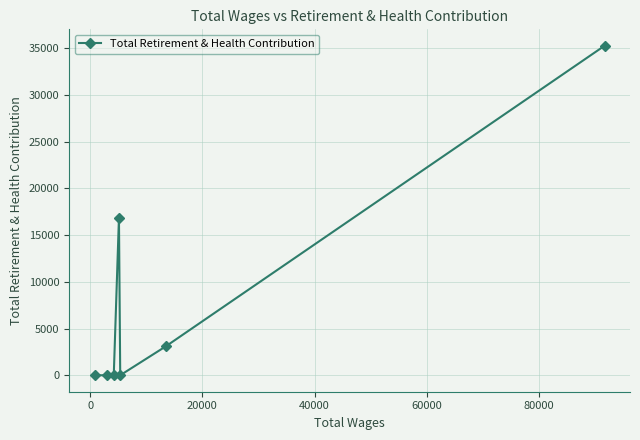

What is the maximum value shown in the chart?

35263